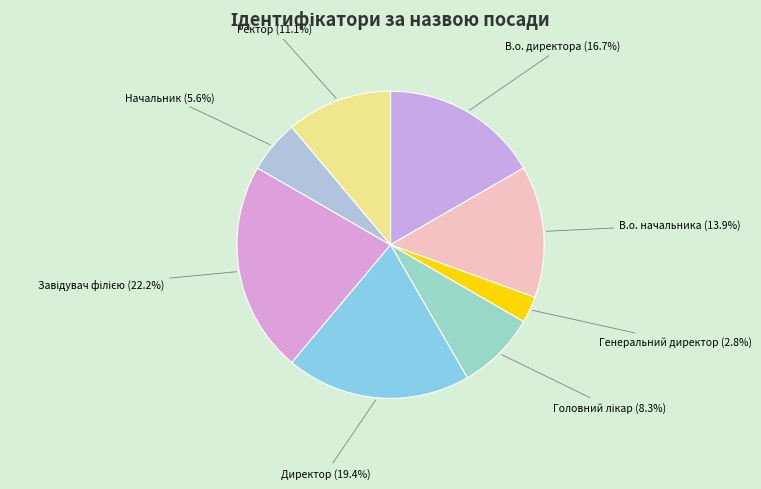

Is there a majority slice in this chart?

No